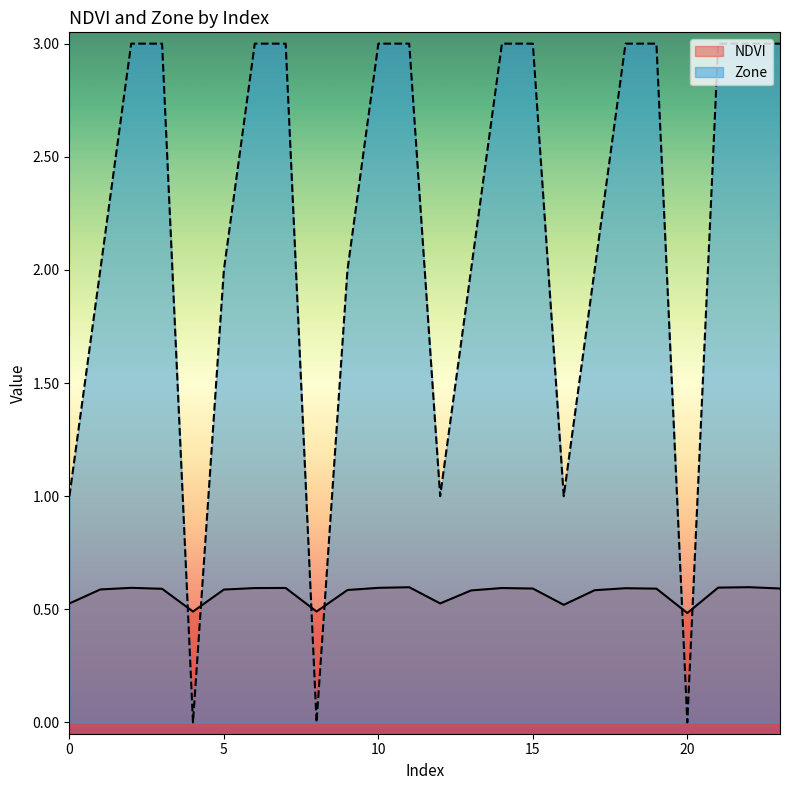

True or false: Zone has more than 0 points higher than both neighbors.

False